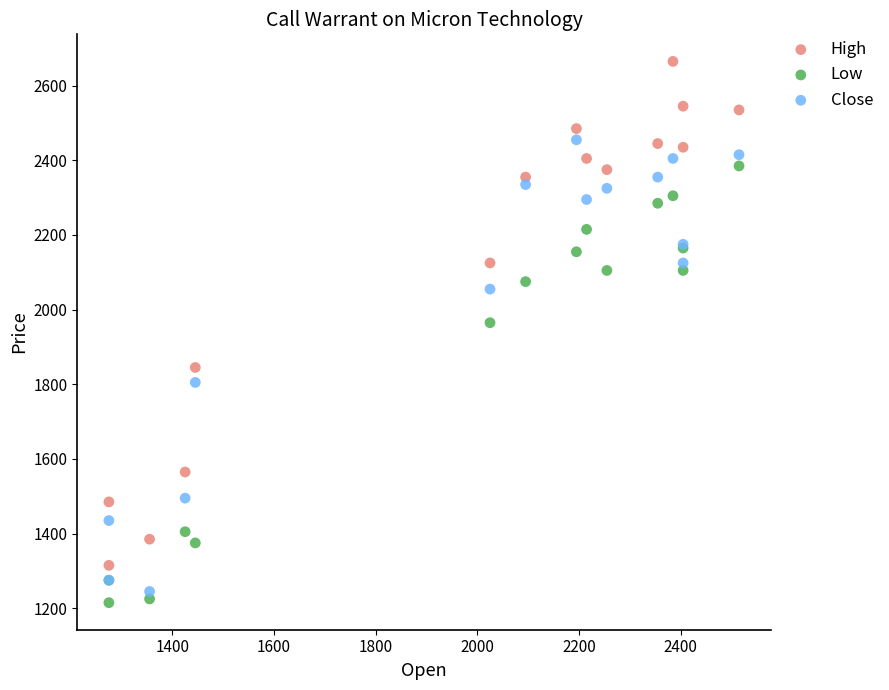

In the High series, what Y value is closest to 1990?

2125